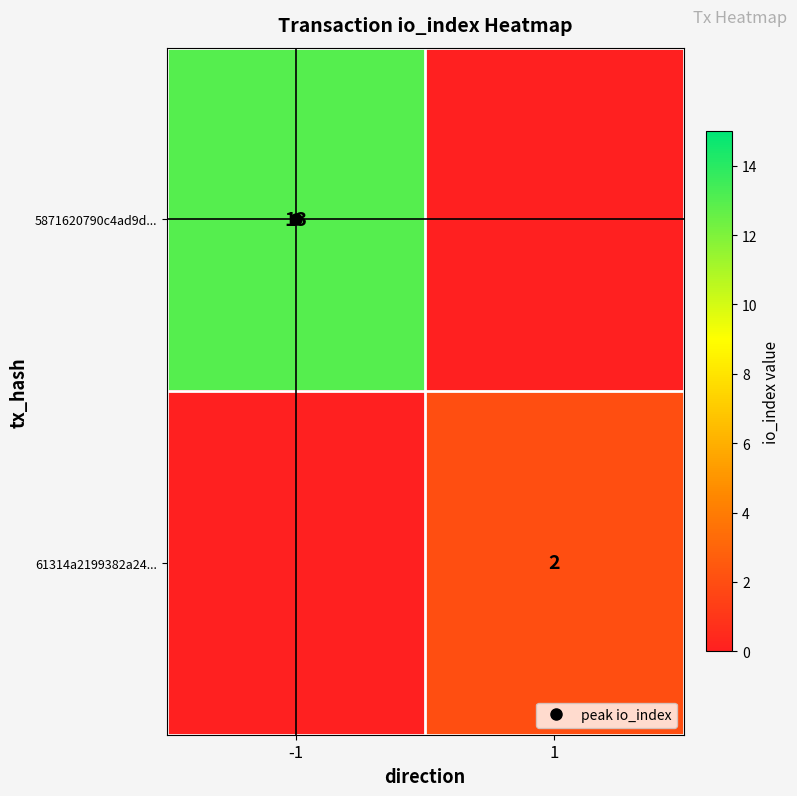

At which category is the sum across all series the highest?

-1